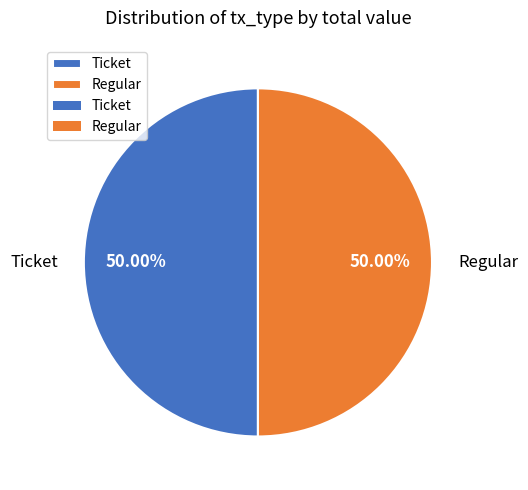

Approximately how many times larger is the value at Regular compared to Ticket?

1.0